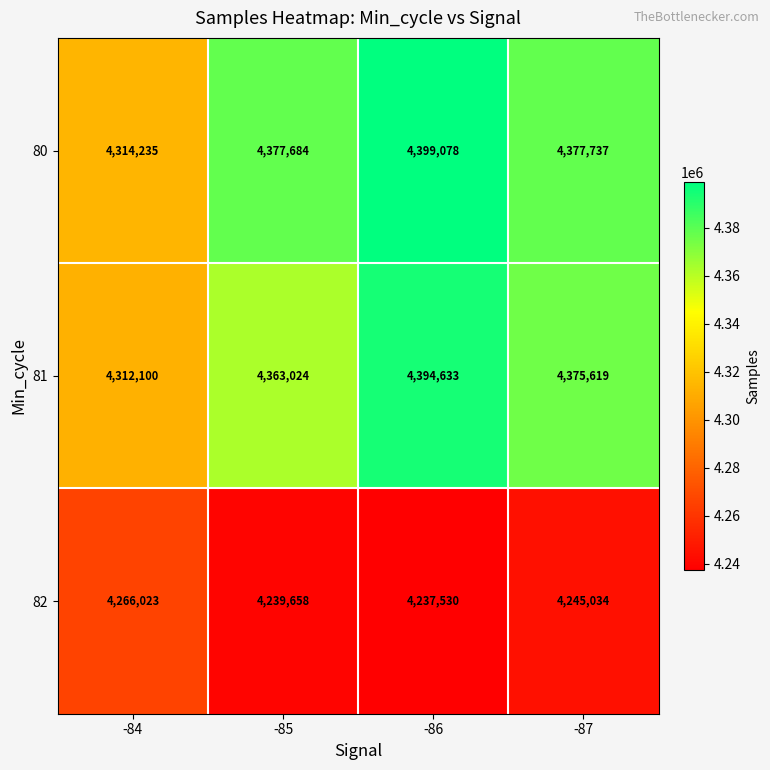

Rank the series at -85 from highest to lowest value.

80, 81, 82